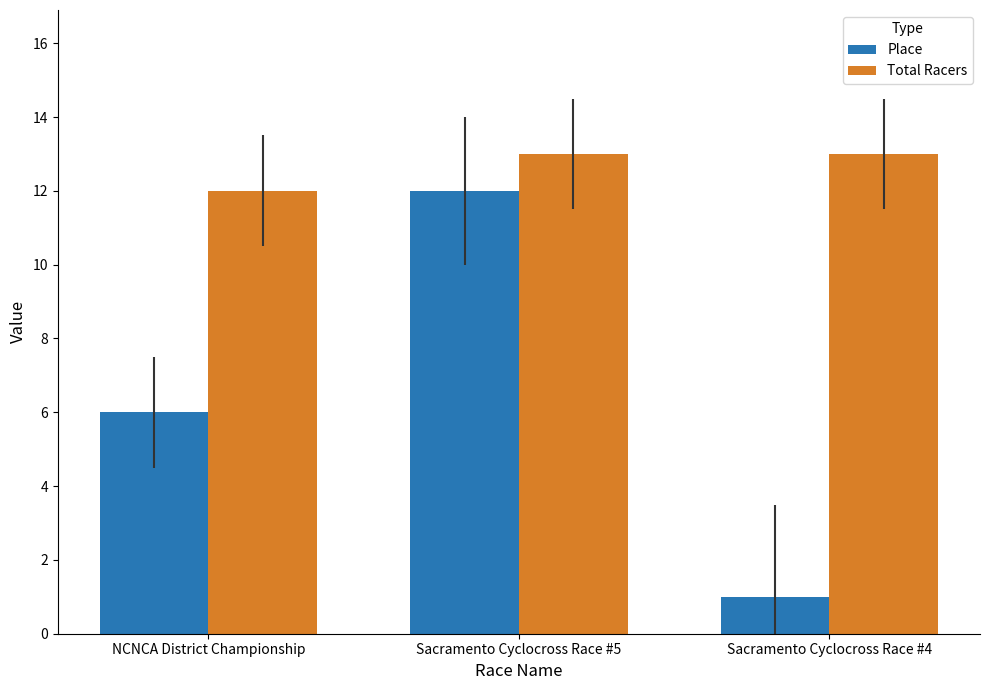

What is the label of the 1st bar from the left?

NCNCA District Championship